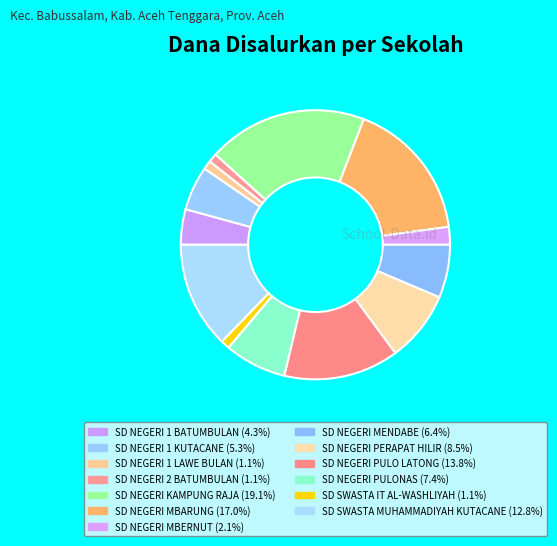

How many slices are in this pie chart?

13